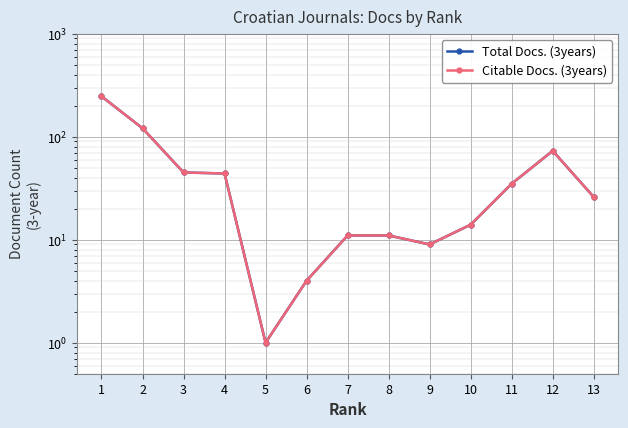

What are all the series names shown in the legend?

Total Docs. (3years), Citable Docs. (3years)